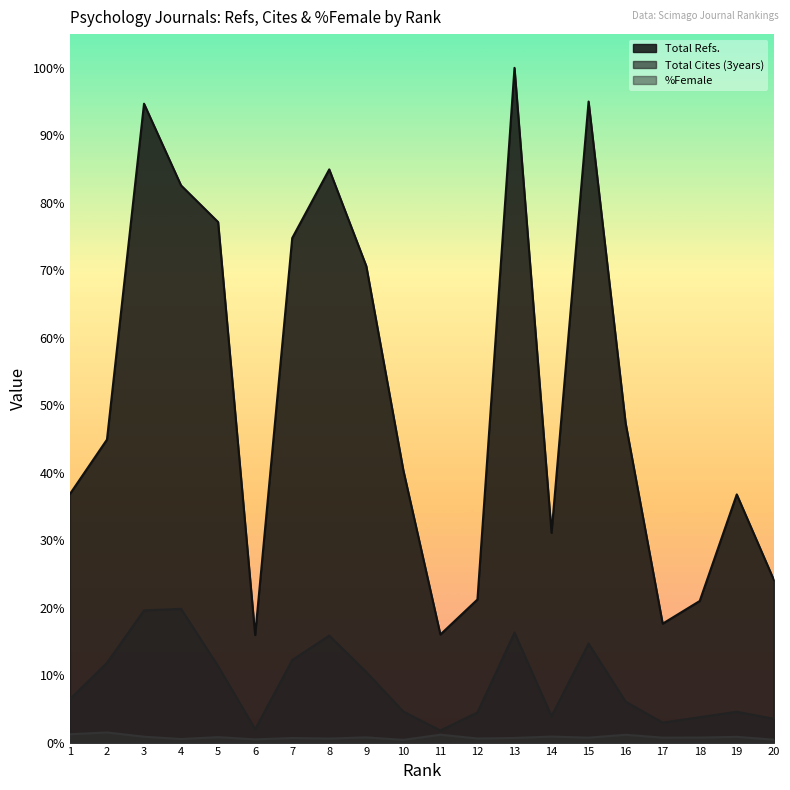

True or false: Total Refs. has more than 1 interior local peaks.

True